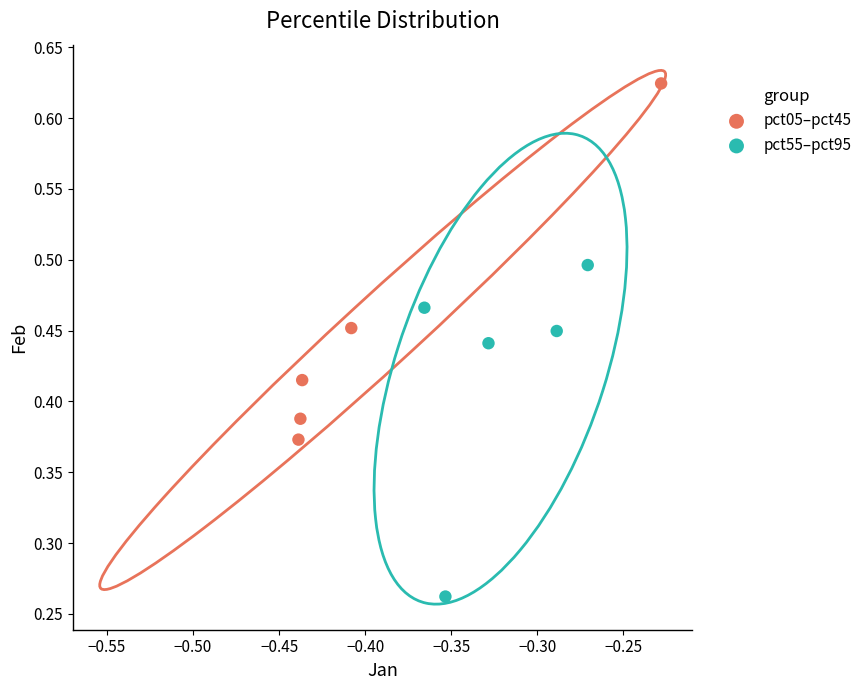

Which series contains the lowest Y value?

pct55–pct95